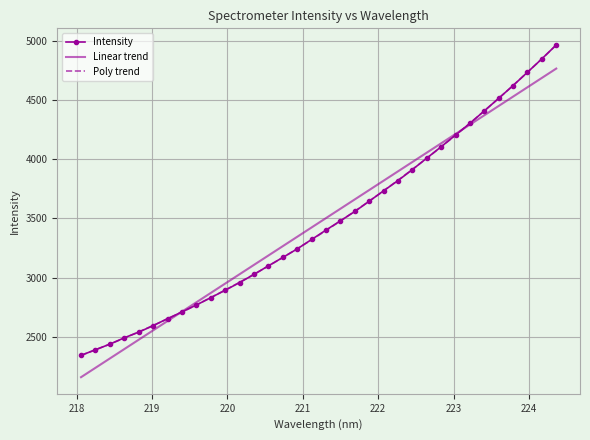

Where does the data first go above 3401?

221.3083